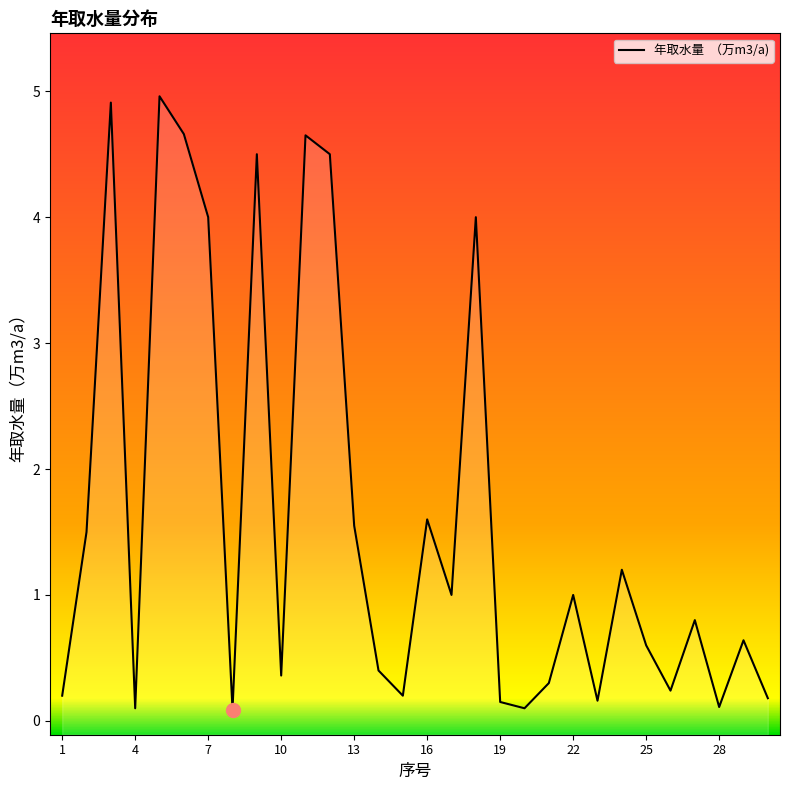

Which label corresponds to the largest value in the chart?

5